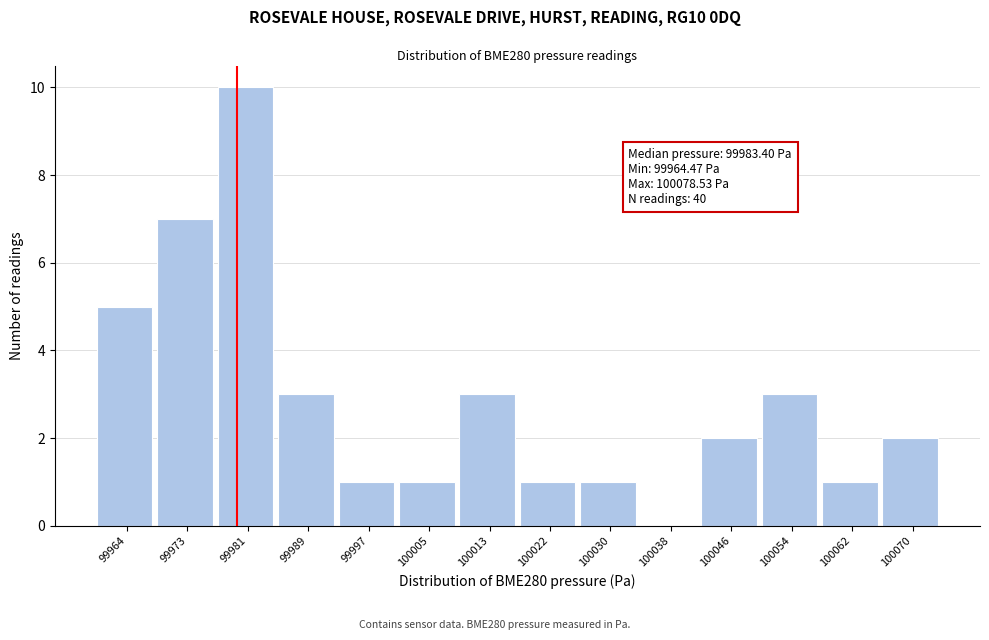

Reading left to right, what are all the values shown in this chart?

99964=5	99973=7	99981=10	99989=3	99997=1	100005=1	100013=3	100022=1	100030=1	100038=0	100046=2	100054=3	100062=1	100070=2